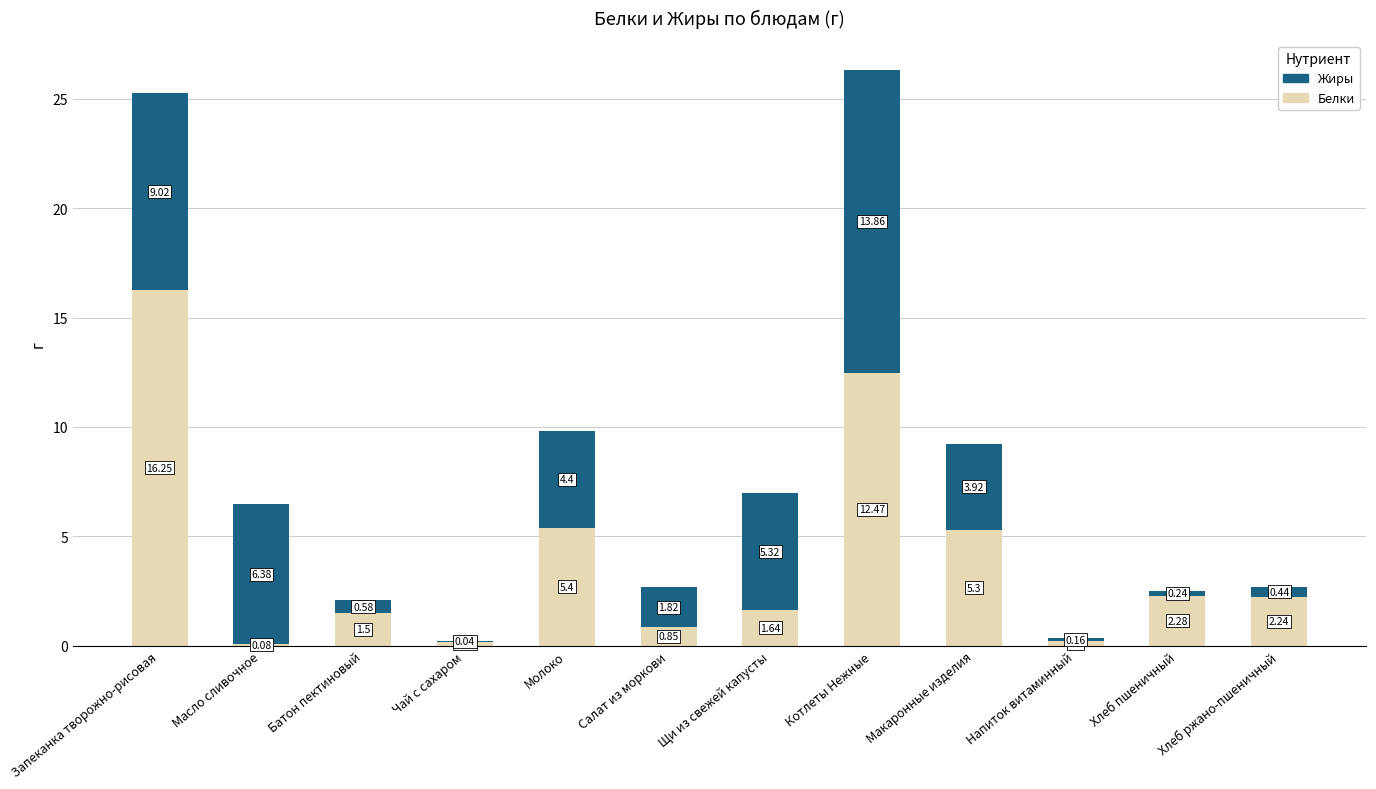

At which label does Белки reach its peak?

Запеканка творожно-рисовая